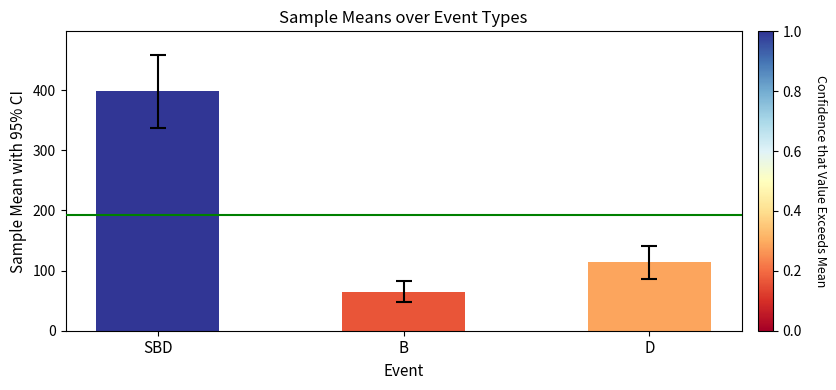

Which has a higher value, B or SBD?

SBD